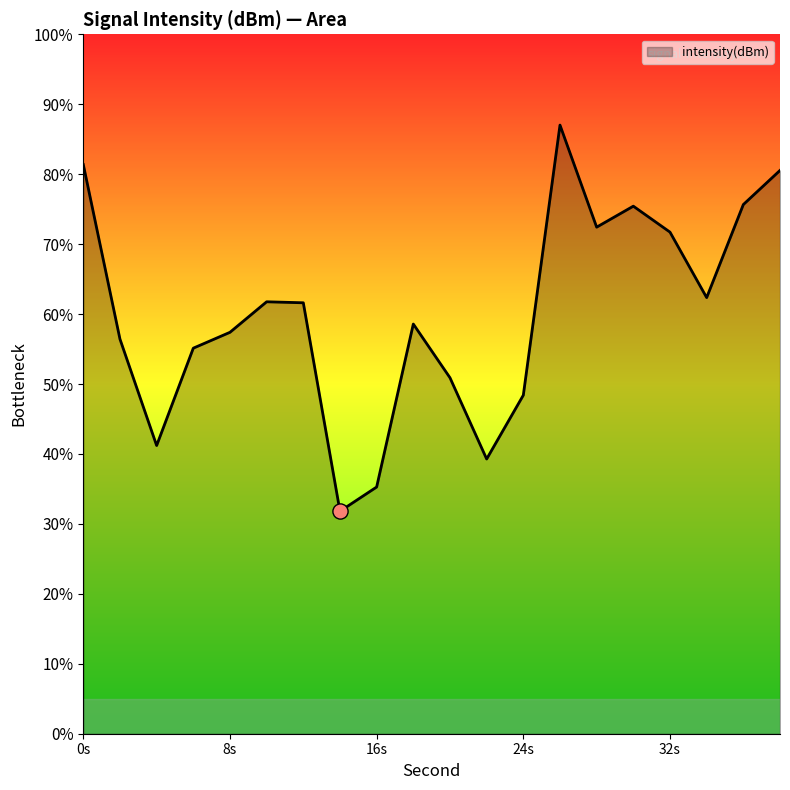

What is the greatest value displayed?

87.0